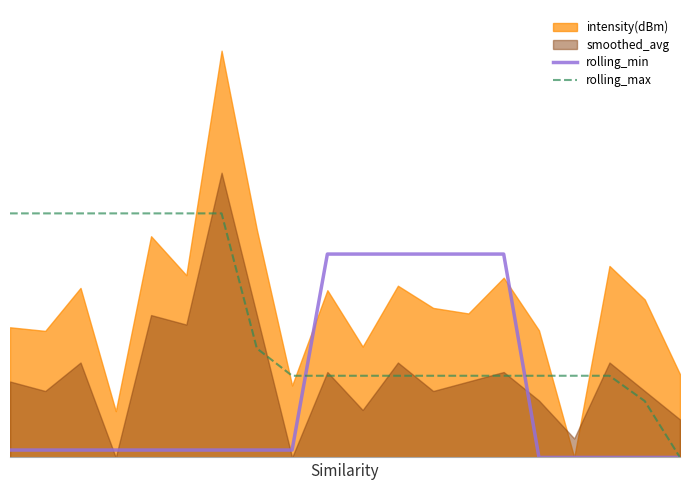

Does the chart display data point markers on the line(s)?

No